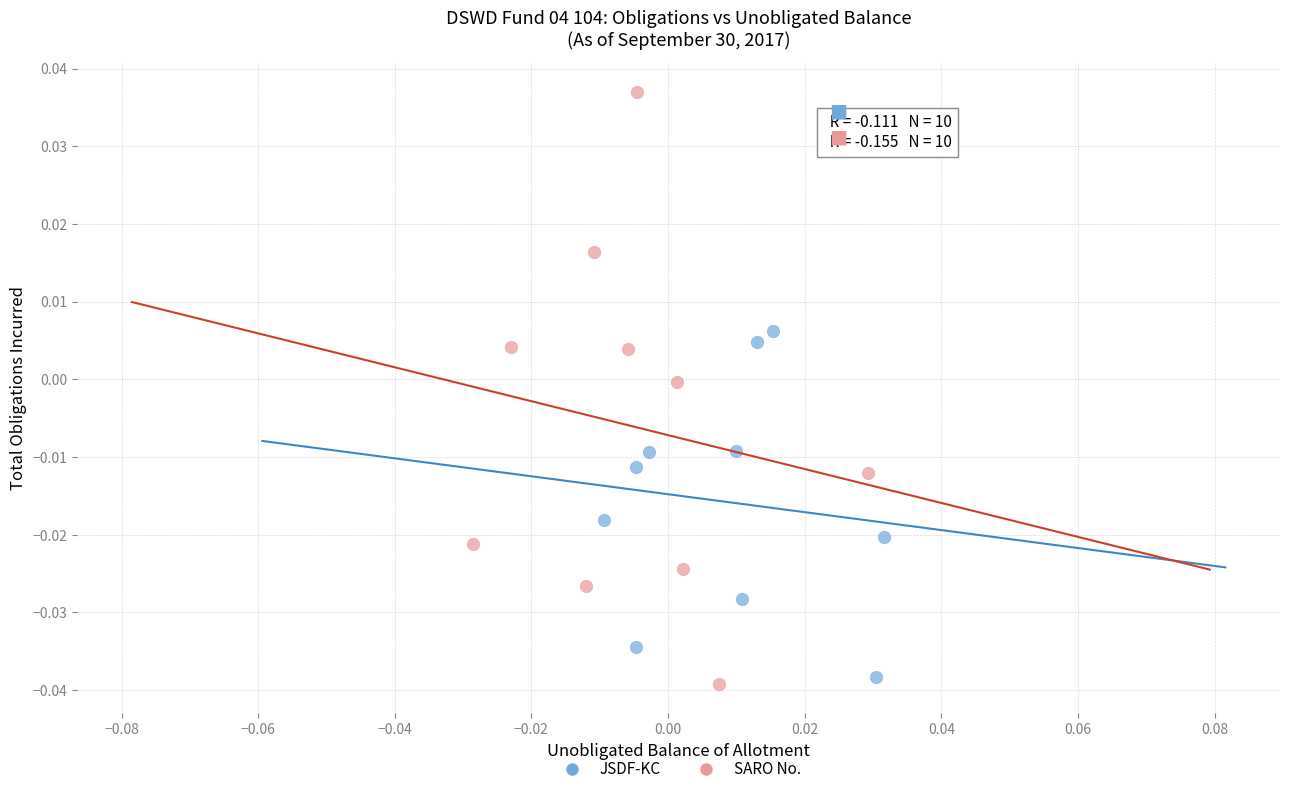

Which series has the widest spread of Y values?

SARO No.